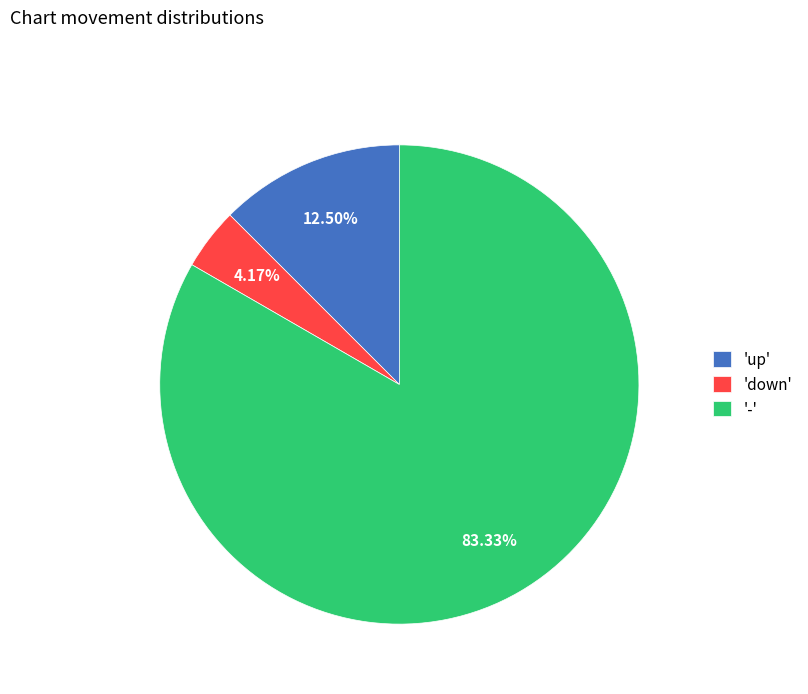

Which slice represents more than half of the pie?

-